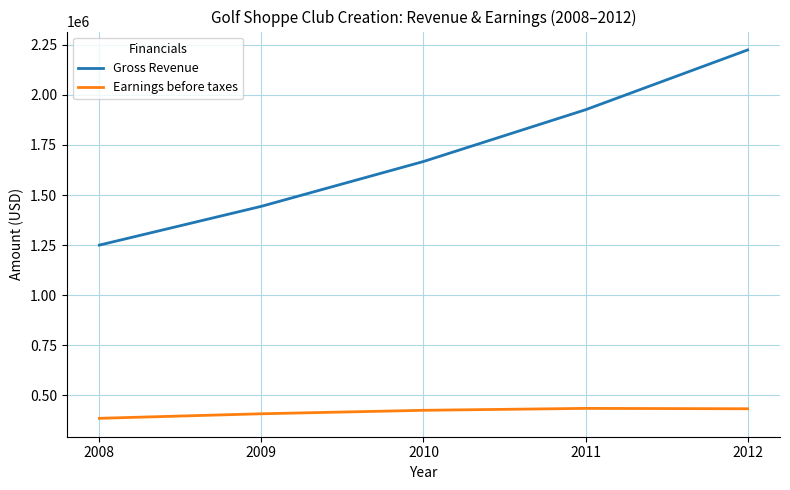

True or false: Earnings before taxes has more than 2 points higher than both neighbors.

False